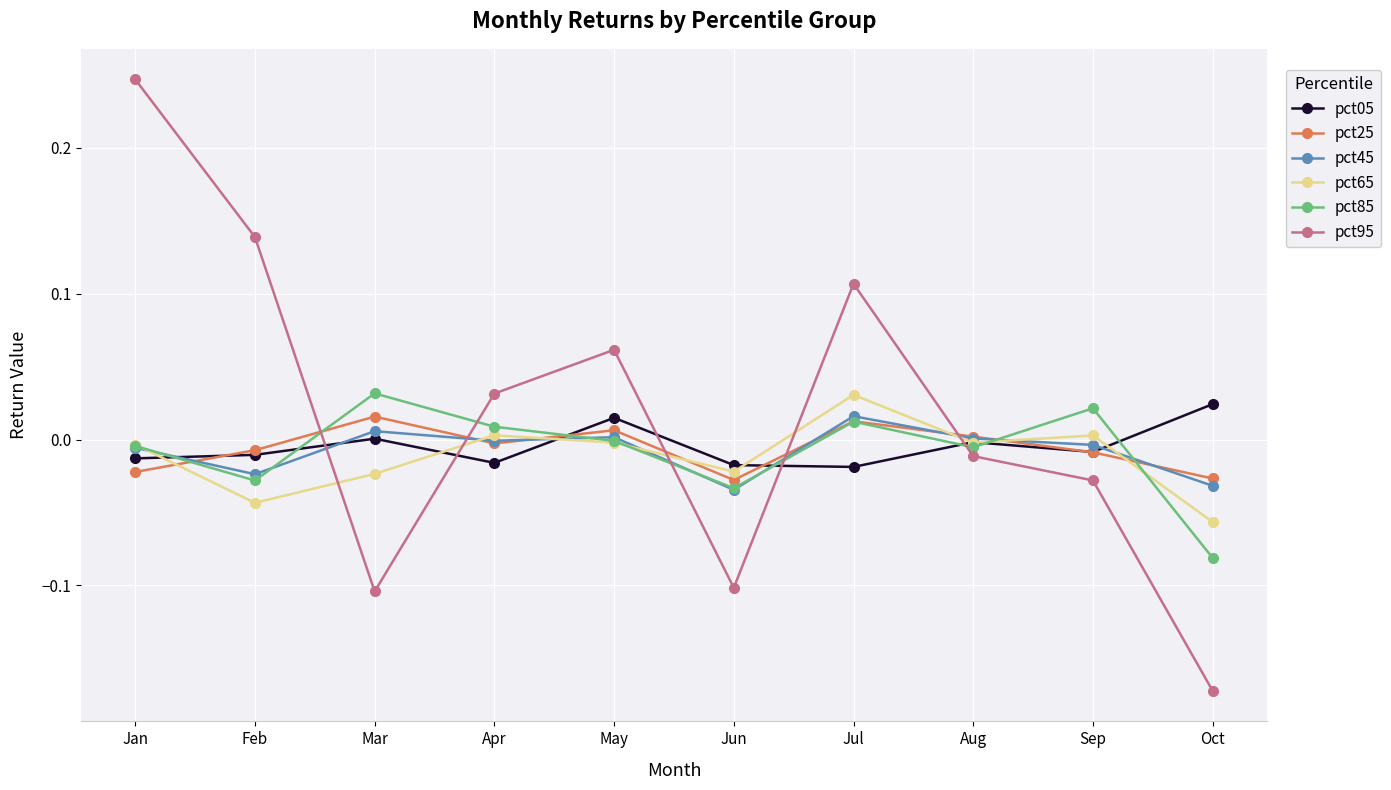

Is it true that pct25 equals 0.0 at Mar?

True